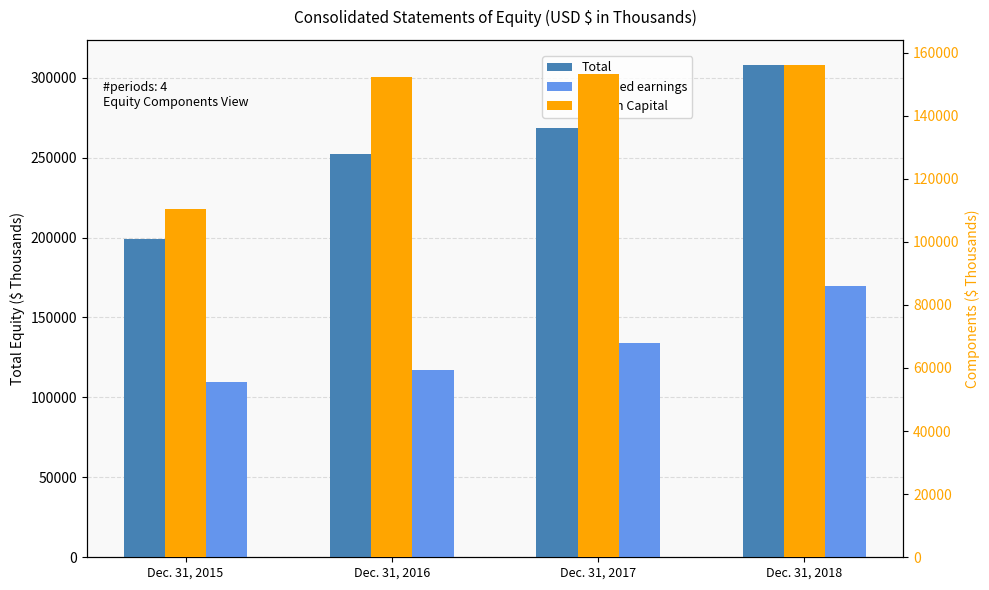

What are all the series names shown in the legend?

Total, Retained earnings, Paid-in Capital